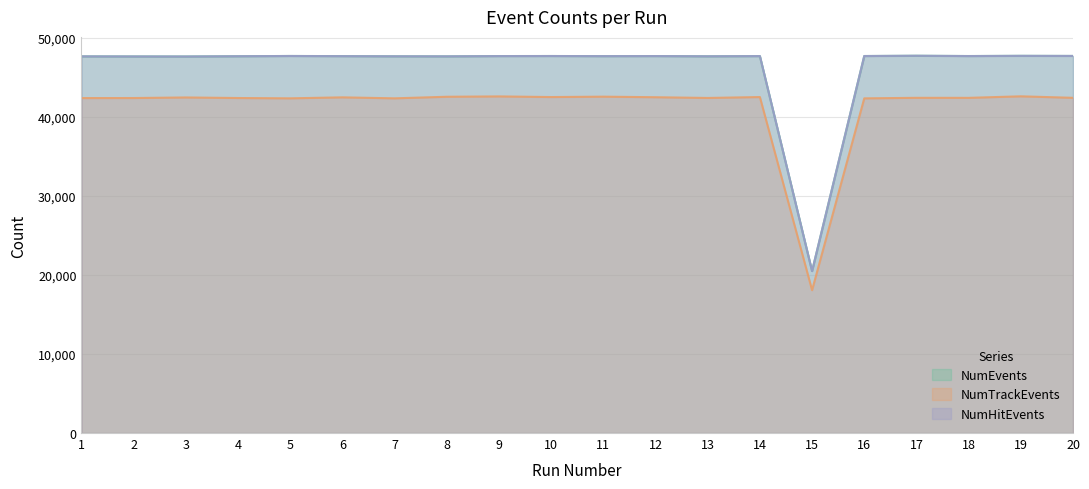

Rank the series at 14 from highest to lowest value.

NumEvents, NumHitEvents, NumTrackEvents